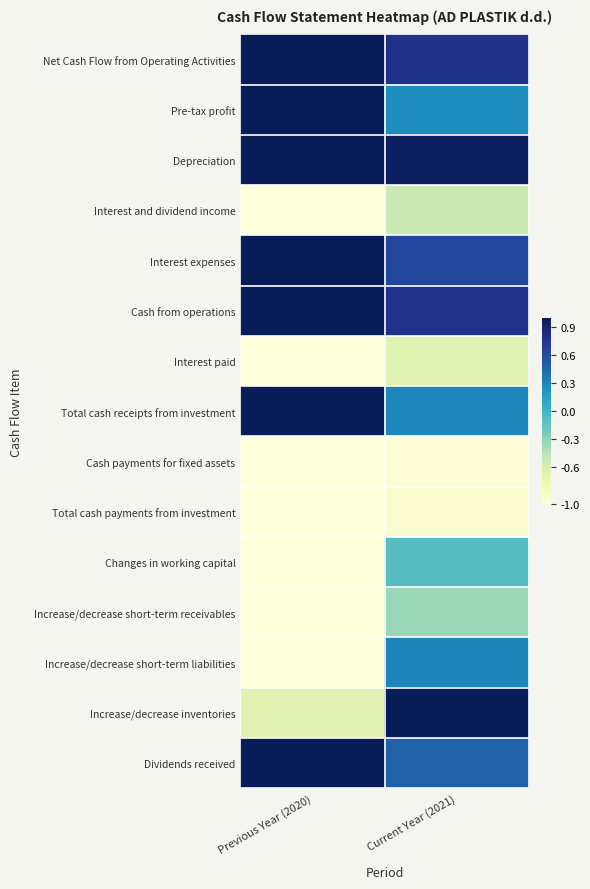

Reading left to right, list all the values displayed in this chart.

Net Cash Flow from Operating Activities: Previous Year (2020)=1.0	Current Year (2021)=0.8
Pre-tax profit: Previous Year (2020)=1.0	Current Year (2021)=0.3
Depreciation: Previous Year (2020)=1.0	Current Year (2021)=1.0
Interest and dividend income: Previous Year (2020)=-1.0	Current Year (2021)=-0.5
Interest expenses: Previous Year (2020)=1.0	Current Year (2021)=0.6
Cash from operations: Previous Year (2020)=1.0	Current Year (2021)=0.8
Interest paid: Previous Year (2020)=-1.0	Current Year (2021)=-0.7
Total cash receipts from investment: Previous Year (2020)=1.0	Current Year (2021)=0.3
Cash payments for fixed assets: Previous Year (2020)=-1.0	Current Year (2021)=-1.0
Total cash payments from investment: Previous Year (2020)=-1.0	Current Year (2021)=-1.0
Changes in working capital: Previous Year (2020)=-1.0	Current Year (2021)=-0.1
Increase/decrease short-term receivables: Previous Year (2020)=-1.0	Current Year (2021)=-0.3
Increase/decrease short-term liabilities: Previous Year (2020)=-1.0	Current Year (2021)=0.3
Increase/decrease inventories: Previous Year (2020)=-0.7	Current Year (2021)=1.0
Dividends received: Previous Year (2020)=1.0	Current Year (2021)=0.5